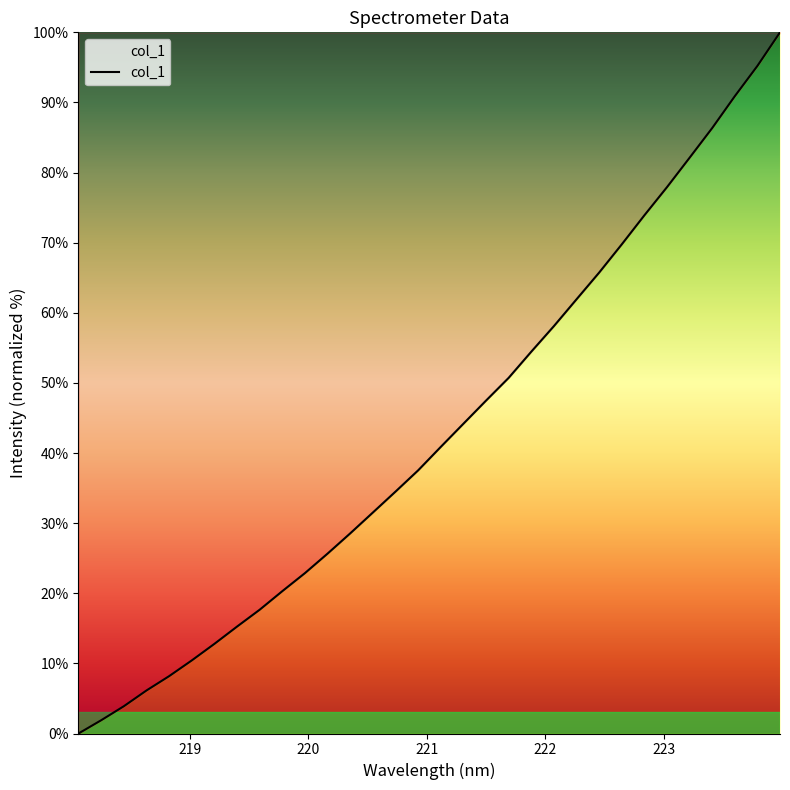

What is the greatest value displayed?

100.0